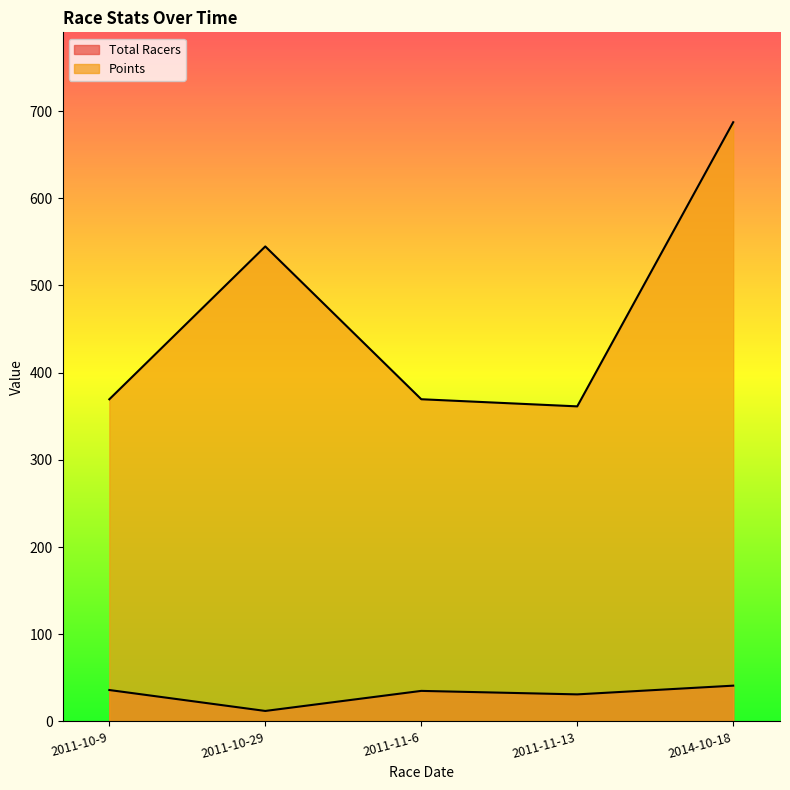

What is the spread (max minus min) of values at 2011-11-6?

334.5